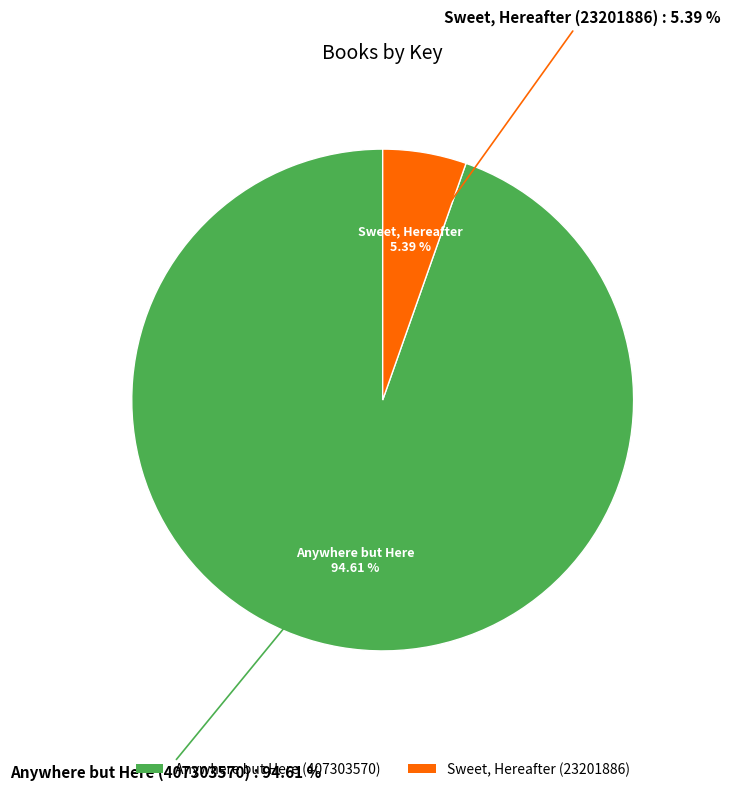

Is it true that Sweet, Hereafter (23201886) is 1% of the pie?

False